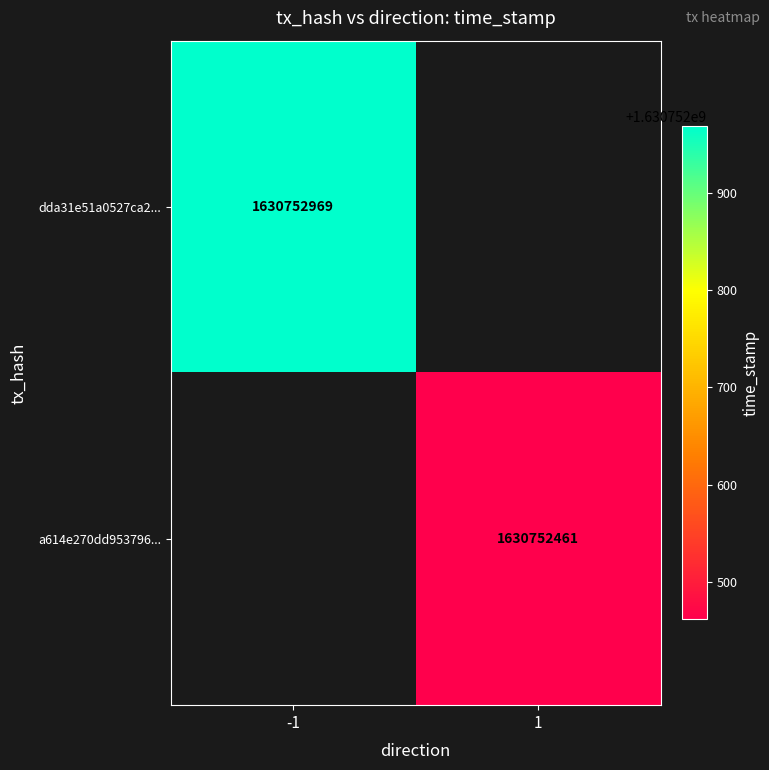

The value of a614e270dd953796f69c509fa8614053c43288d at time_stamp is 2719796182. True or false?

False